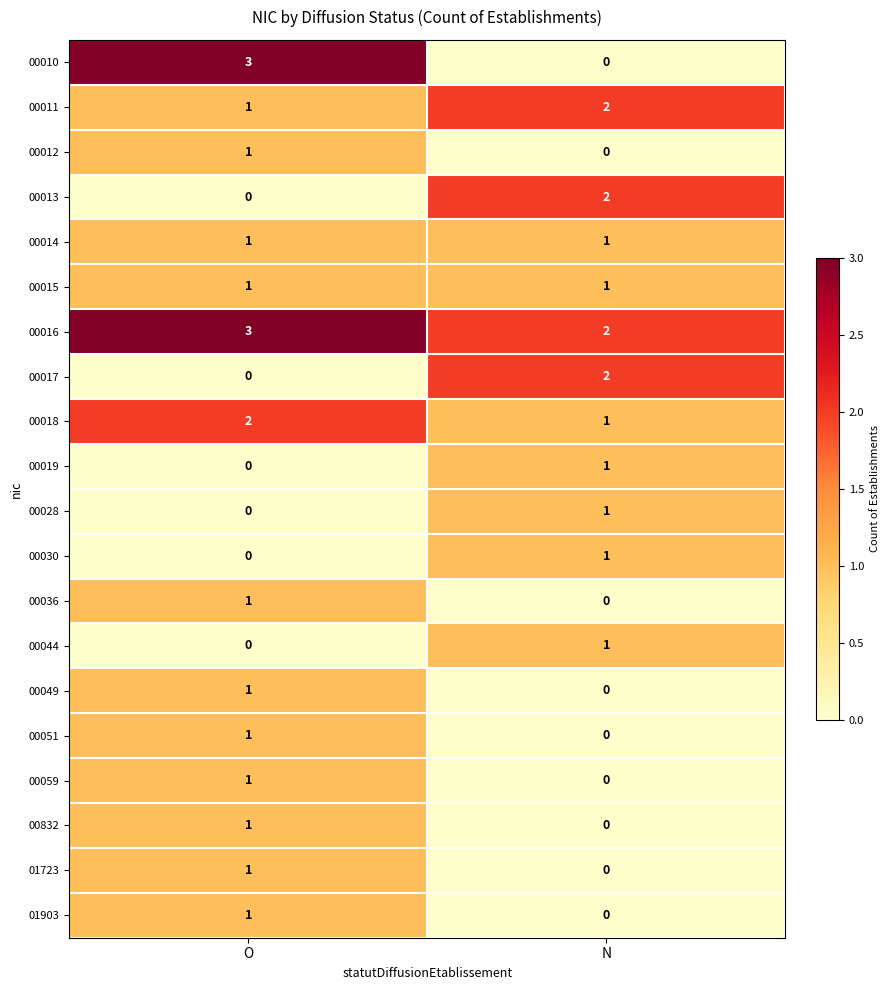

Rank the categories by 00028 value from lowest to highest.

O, N